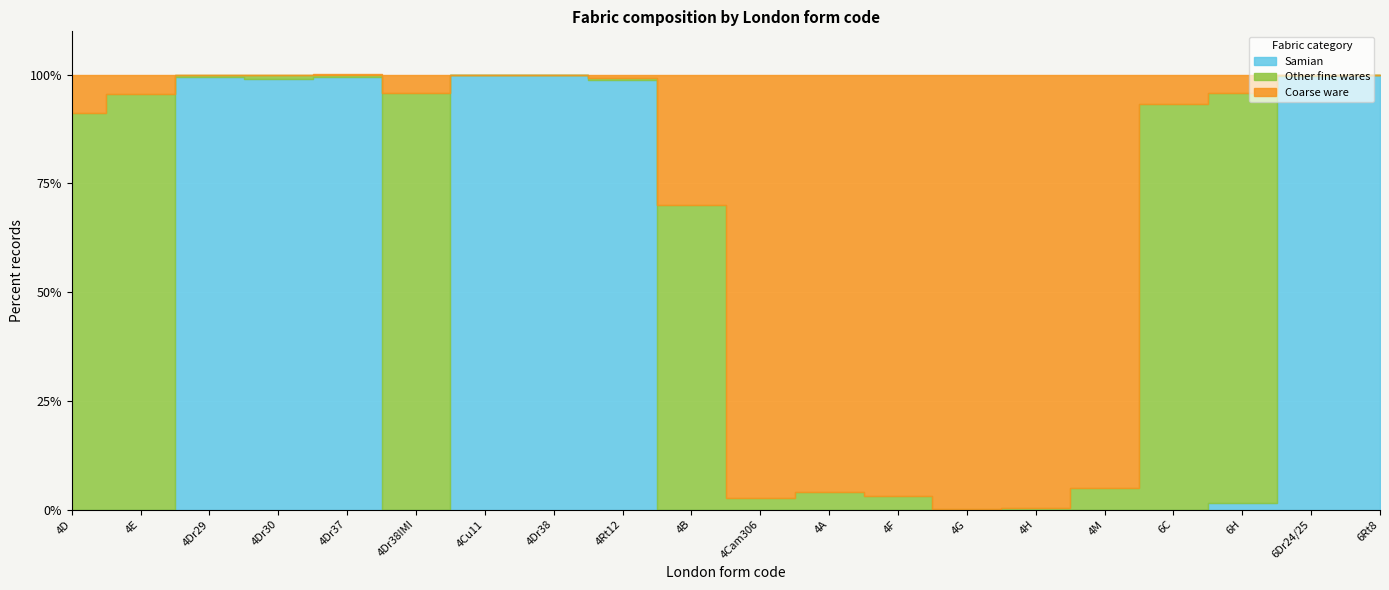

How many lines are shown in the chart?

3